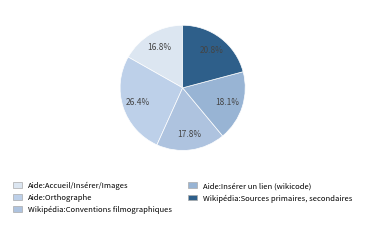

Is Aide:Accueil/Insérer/Images the majority of the pie?

No